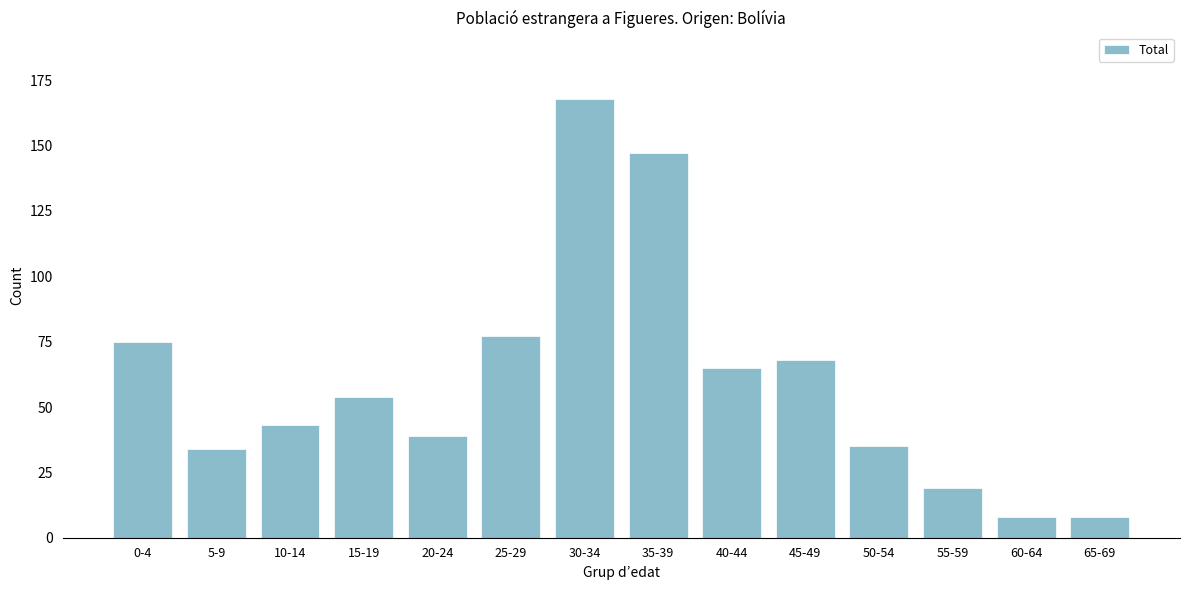

Reading left to right, extract all data points from this chart.

0-4=75	5-9=34	10-14=43	15-19=54	20-24=39	25-29=77	30-34=168	35-39=147	40-44=65	45-49=68	50-54=35	55-59=19	60-64=8	65-69=8